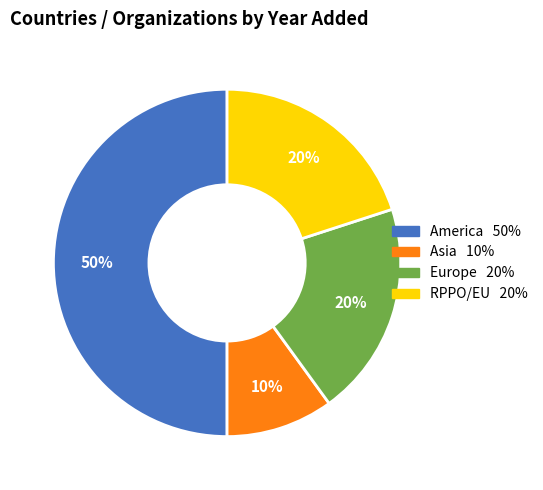

To the nearest percent, what is the difference between the largest and smallest slice percentages?

40%